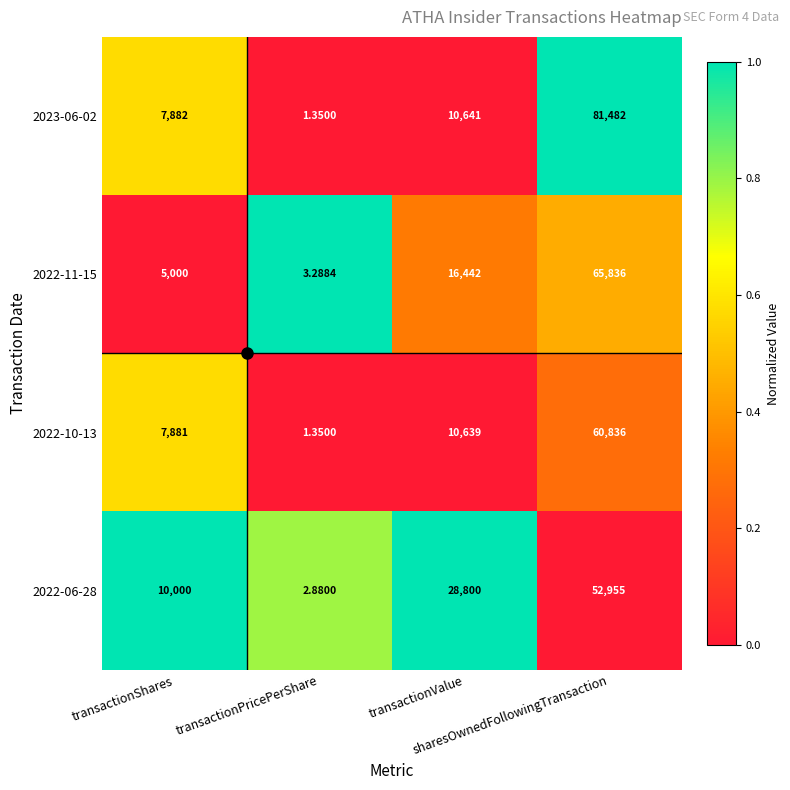

List the series in order of their peak value, lowest first.

2022-06-28, 2022-10-13, 2022-11-15, 2023-06-02